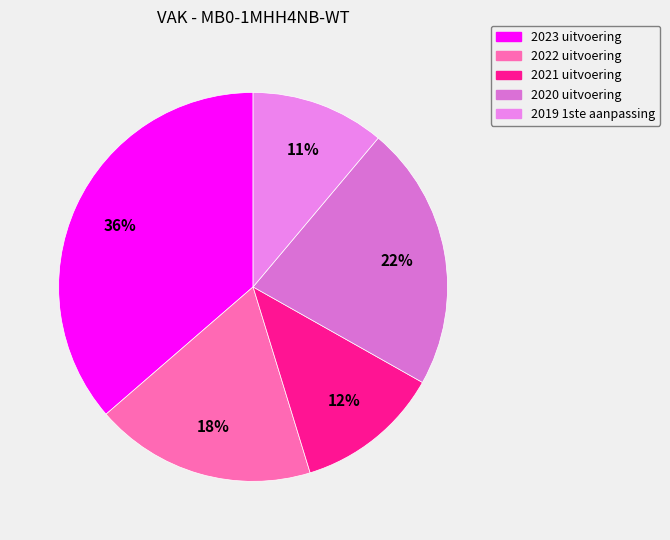

Rank the categories by value from highest to lowest.

2023 uitvoering, 2020 uitvoering, 2022 uitvoering, 2021 uitvoering, 2019 1ste aanpassing